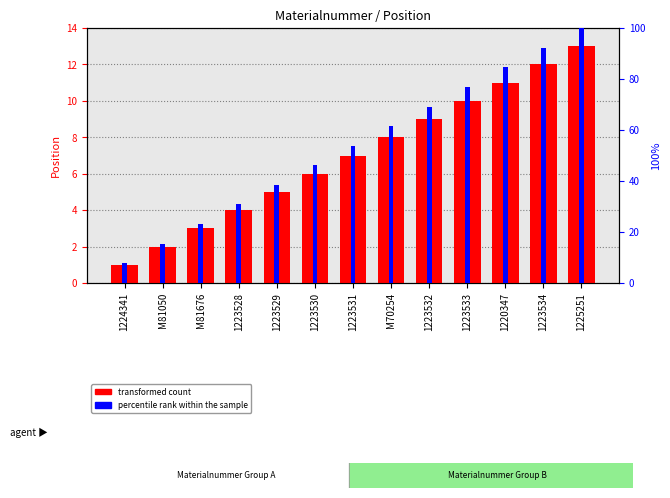

Where does the transformed count series first go above 7?

M70254